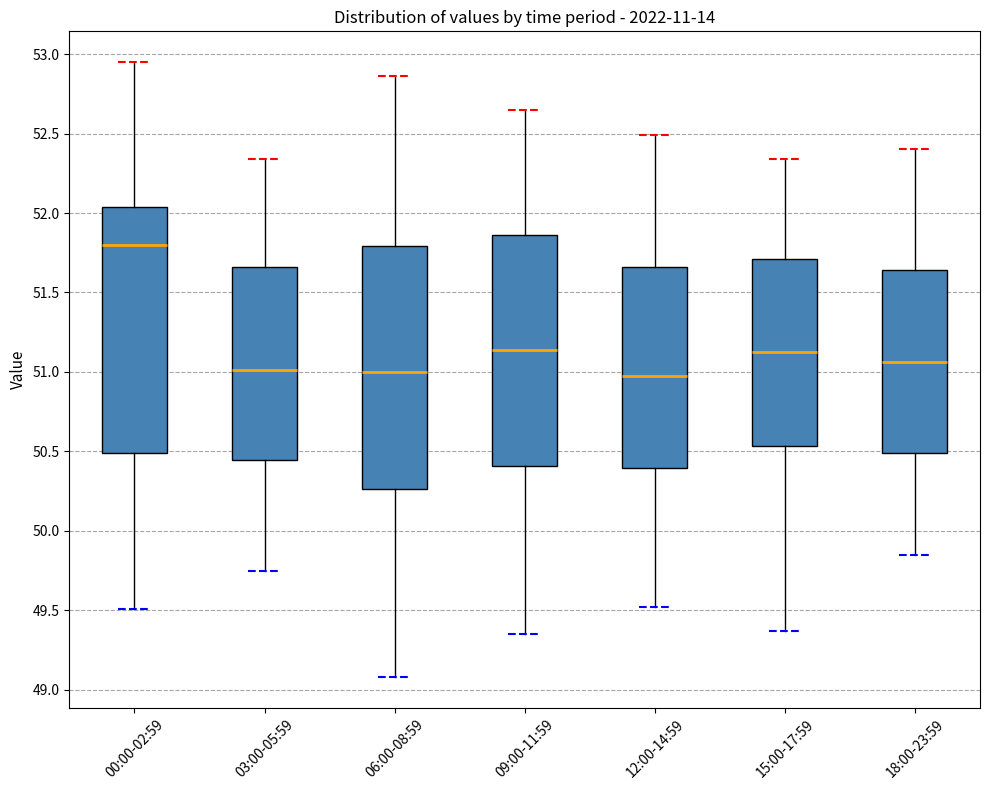

Which box's median line is the highest?

00:00-02:59